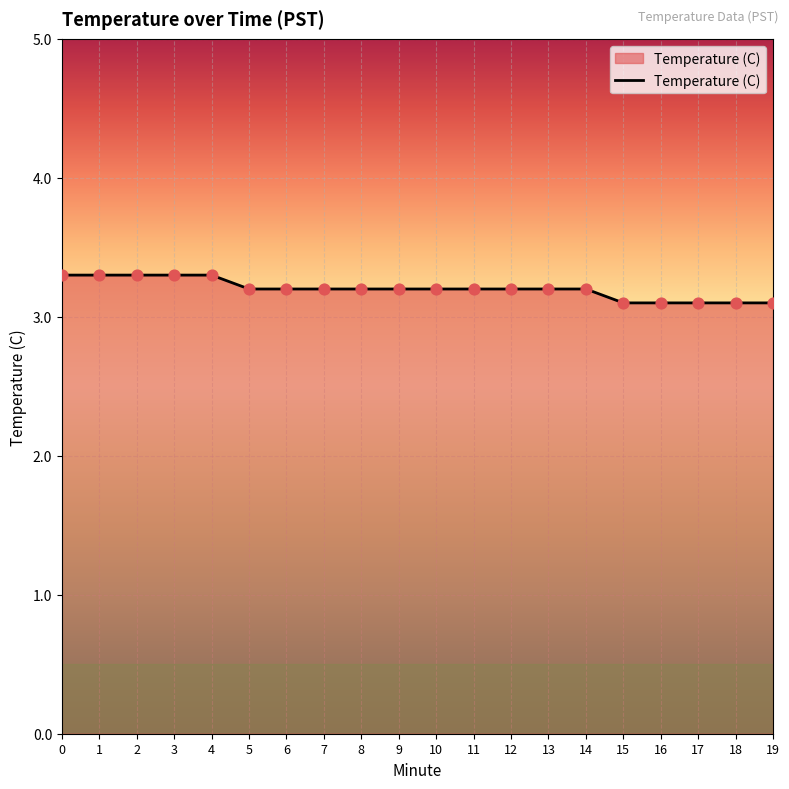

What is the ratio of the value at 17 to the value at 5?

1.0